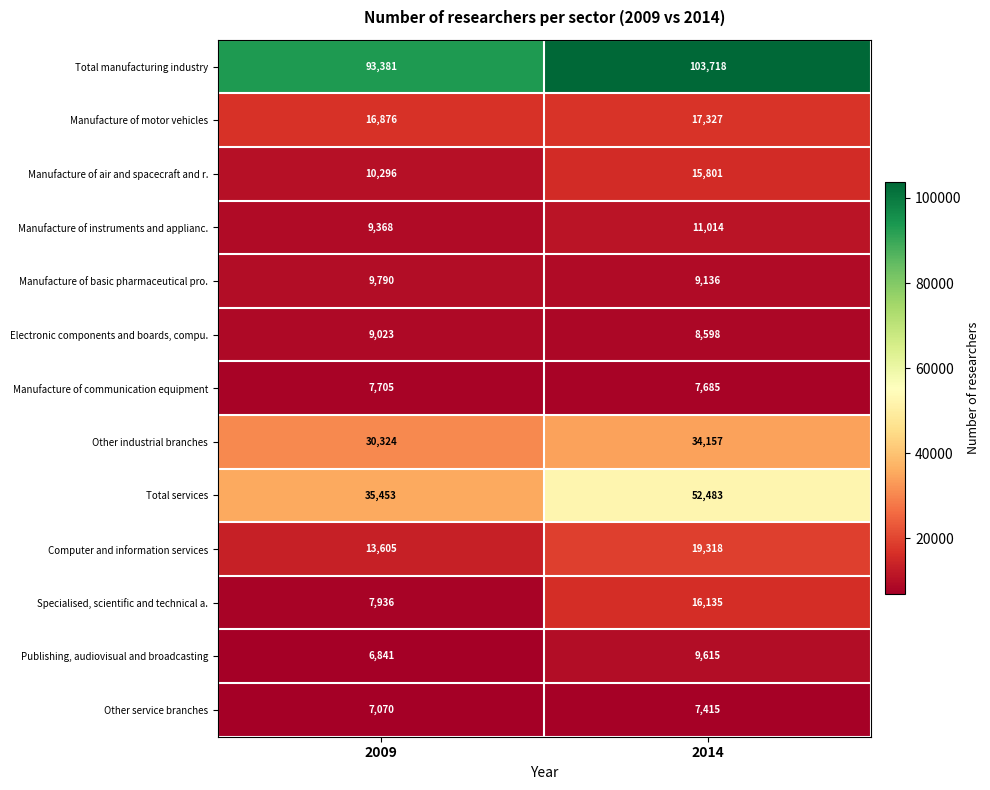

At which category does the chart reach its minimum across all series?

2009